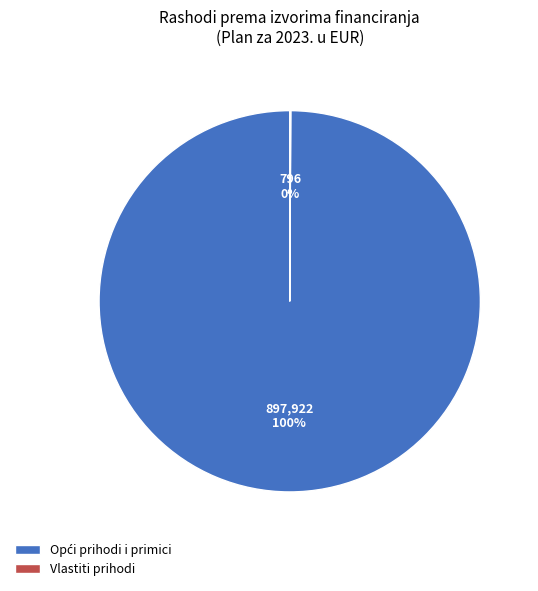

Is there a majority slice in this chart?

Yes